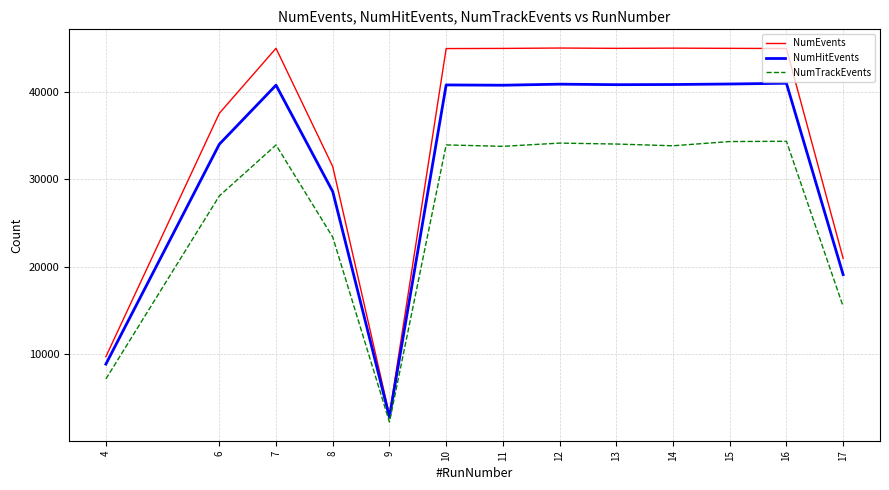

Is the value of NumHitEvents at 9 greater than the value of NumTrackEvents at 10?

No